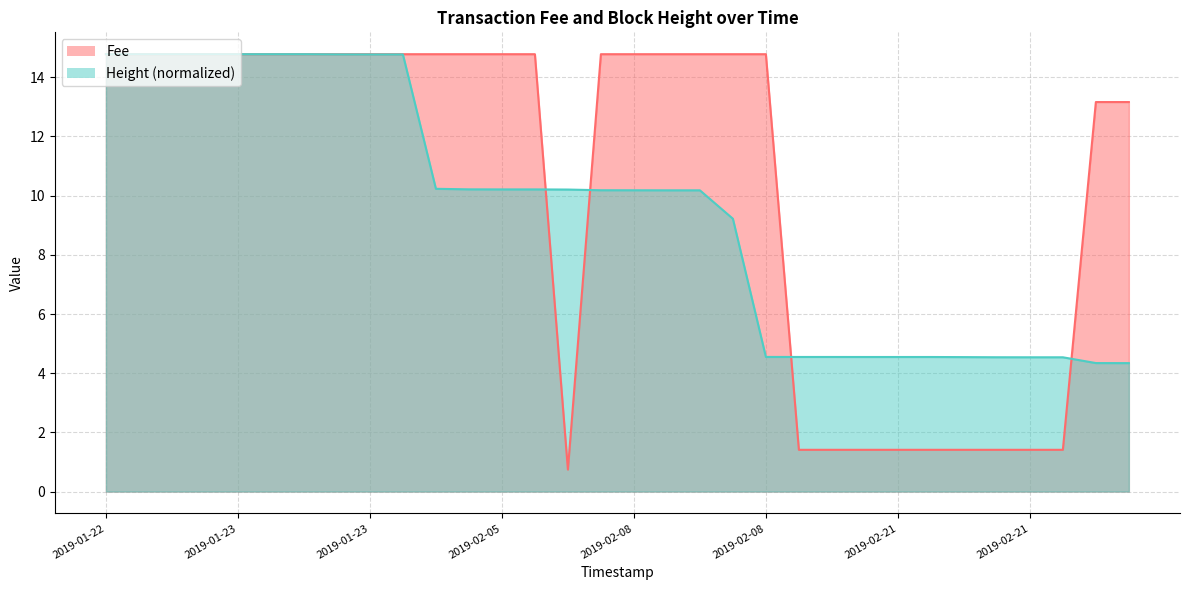

Count the number of data series in this chart.

2